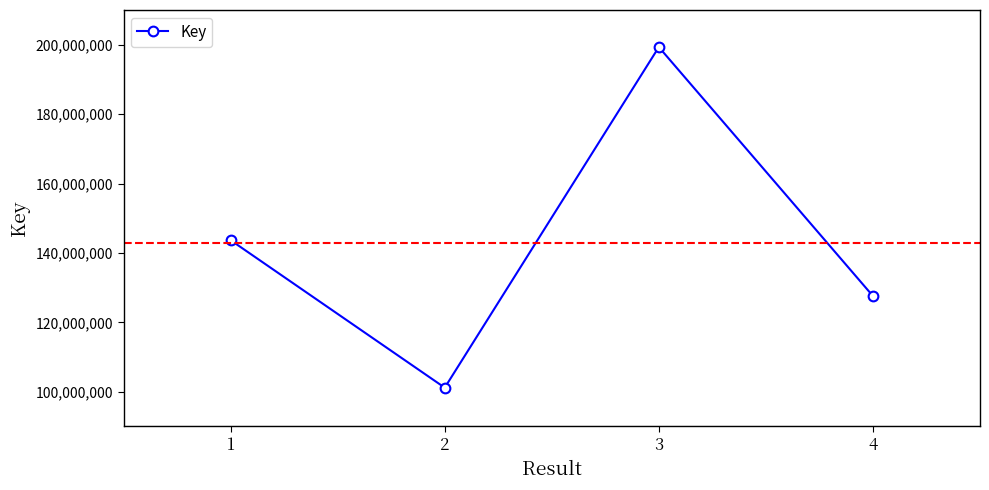

How many interior local peaks (higher than both neighbors) does the data have?

1